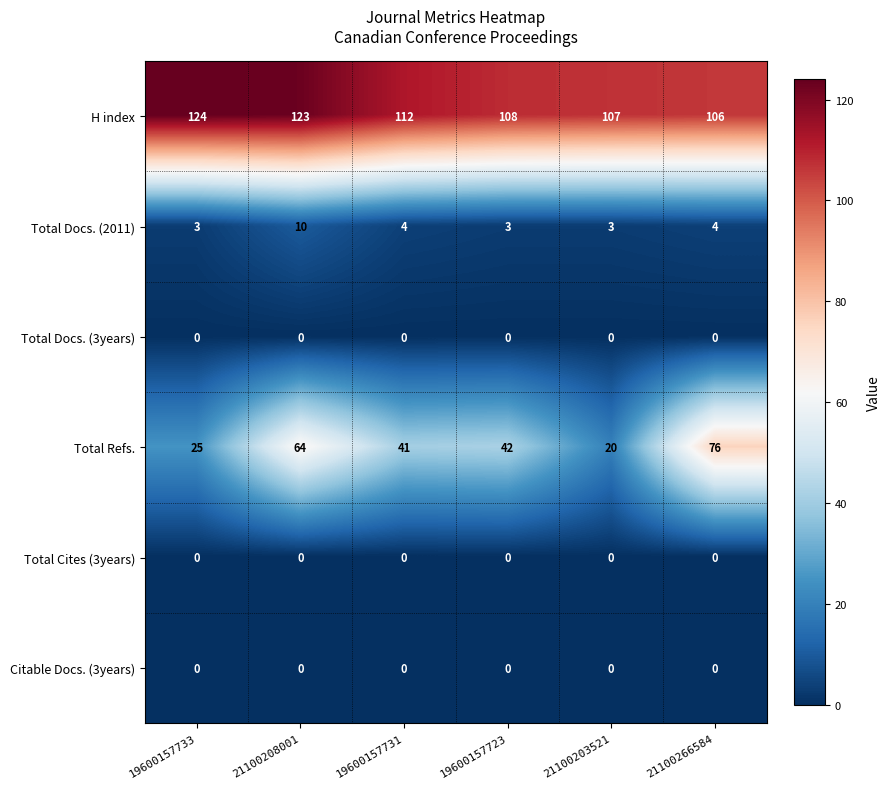

What is the difference between the maximum and minimum values in the Total Docs. (2011) series?

7